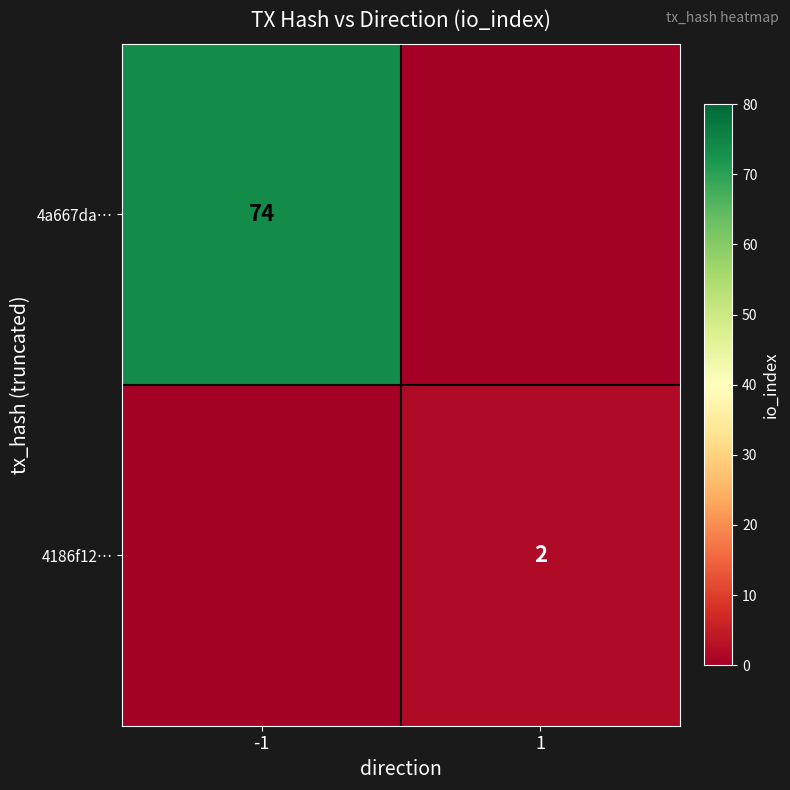

Is it true that 4a667da… equals 113 at -1?

False